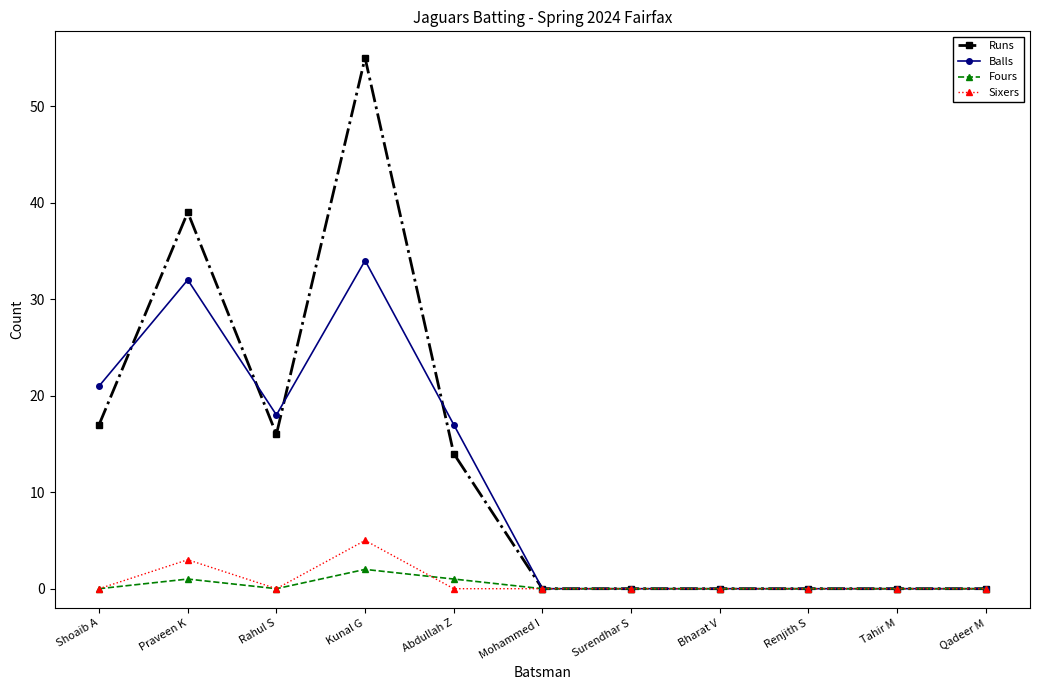

Reading left to right, what are all the values shown in this chart?

Runs: 17	39	16	55	14	0	0	0	0	0	0
Balls: 21	32	18	34	17	0	0	0	0	0	0
Fours: 0	1	0	2	1	0	0	0	0	0	0
Sixers: 0	3	0	5	0	0	0	0	0	0	0